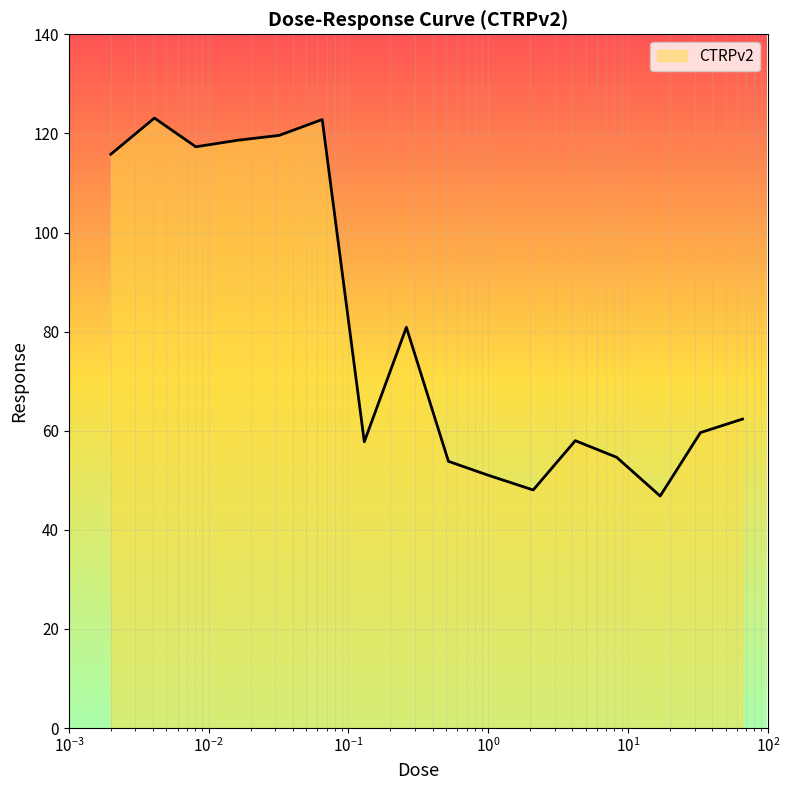

What is the greatest value displayed?

123.1